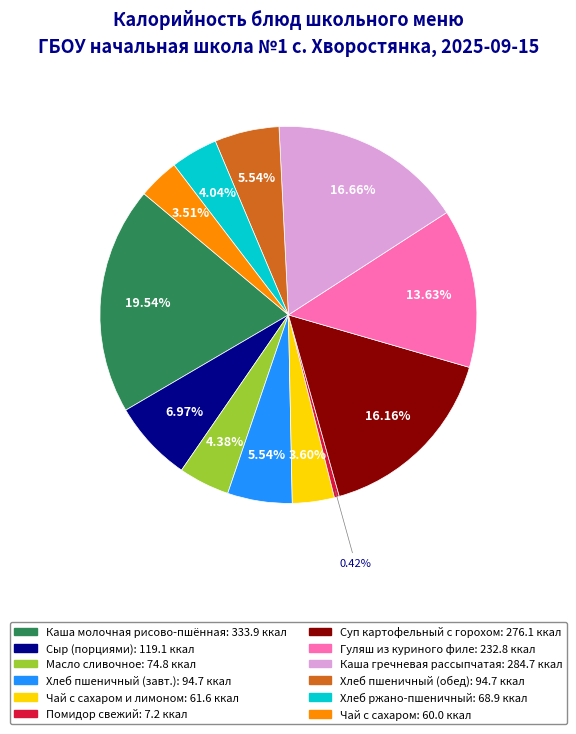

Does any single category account for the majority?

No